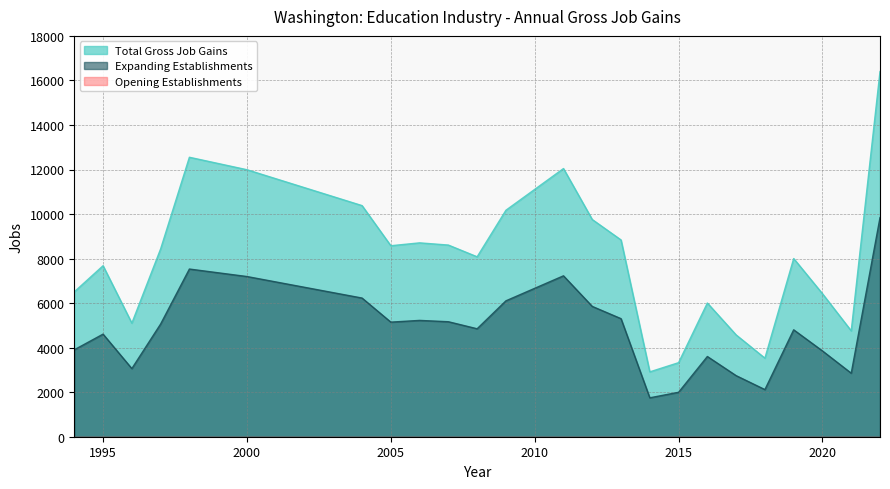

What is the minimum value shown in the chart?

0.0